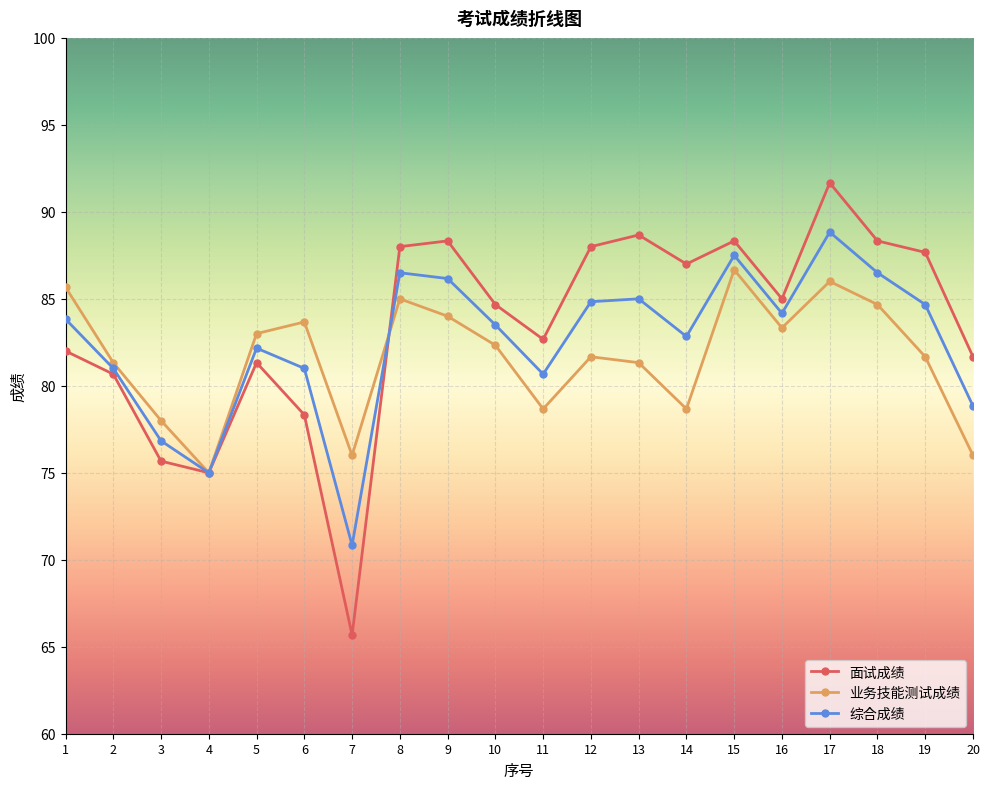

What is the value of the 面试成绩 point at the 20th from the left?

81.7